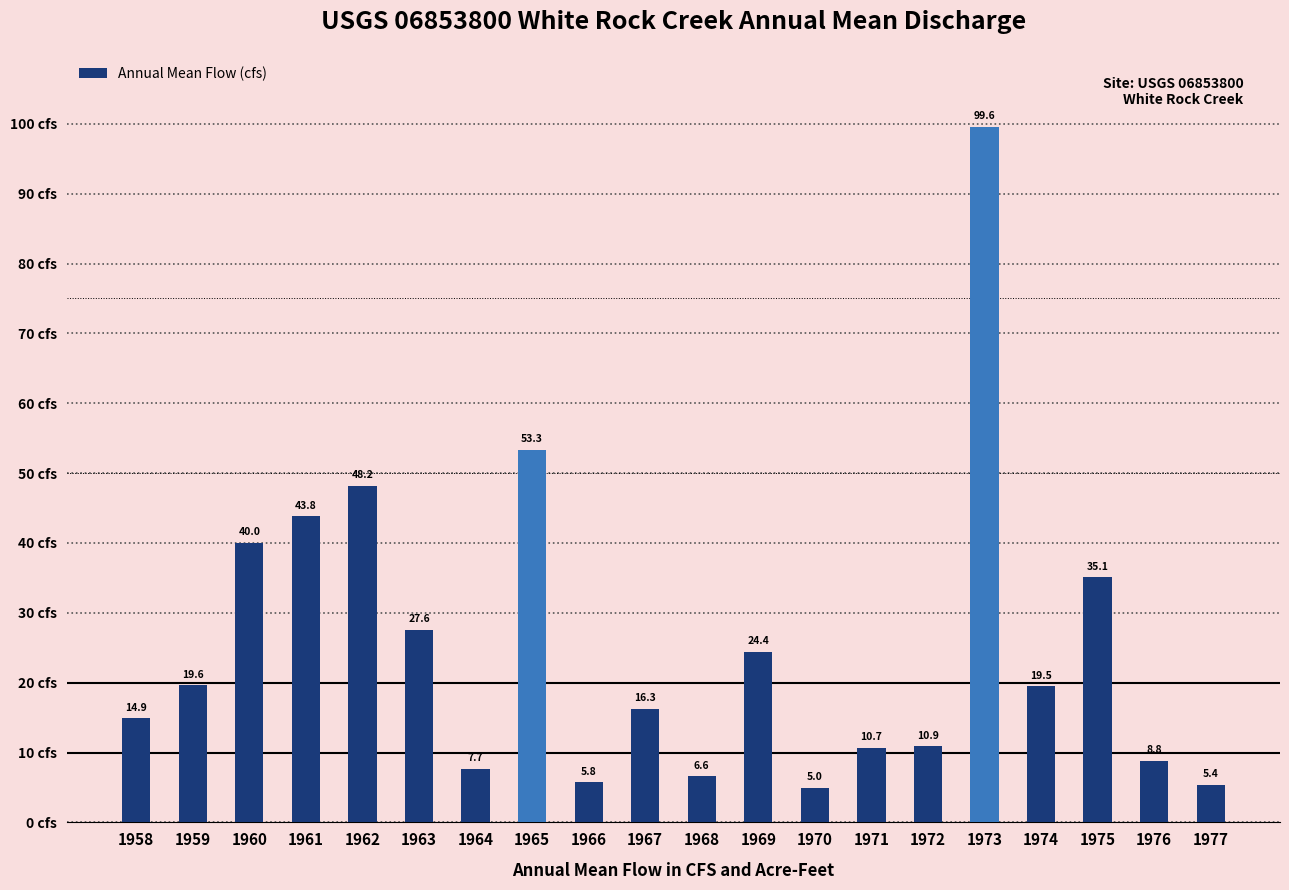

Reading left to right, extract all data points from this chart.

1958=14.9	1959=19.6	1960=40.0	1961=43.8	1962=48.2	1963=27.6	1964=7.7	1965=53.3	1966=5.8	1967=16.3	1968=6.6	1969=24.4	1970=5.0	1971=10.7	1972=10.9	1973=99.6	1974=19.5	1975=35.1	1976=8.8	1977=5.4